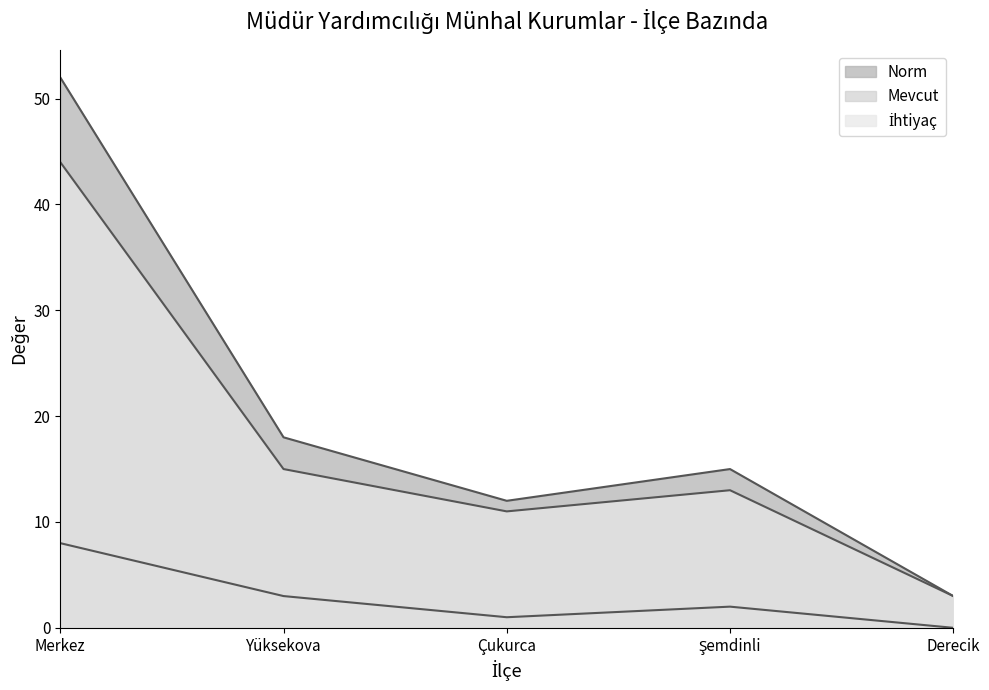

What is the difference between the second highest and second lowest values in the Mevcut series?

2